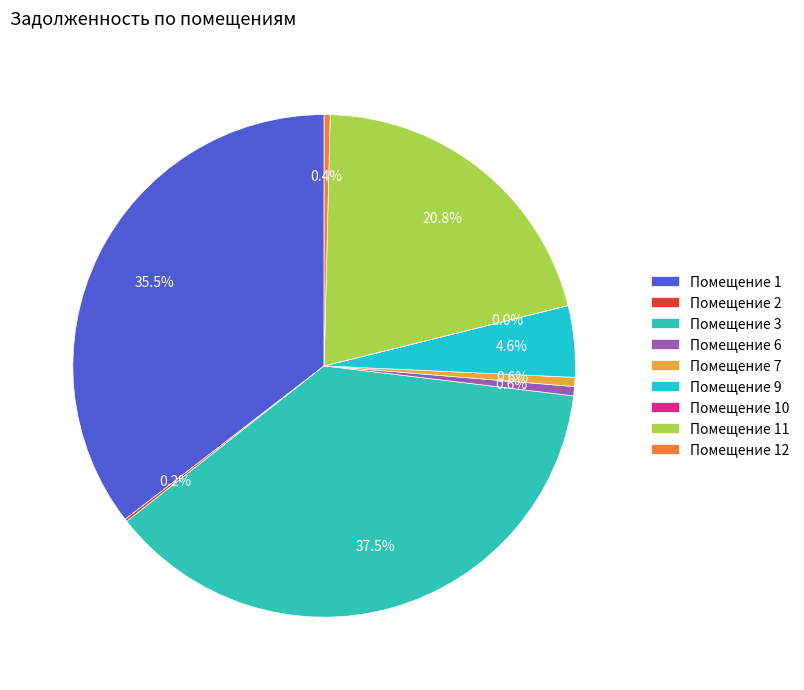

How many slices are in this pie chart?

9